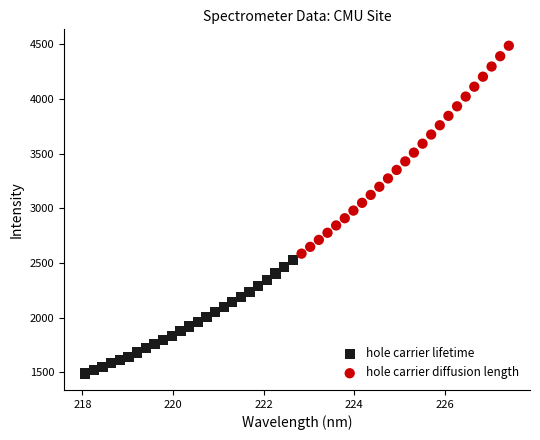

Which series has the largest Y range (max minus min)?

hole carrier diffusion length